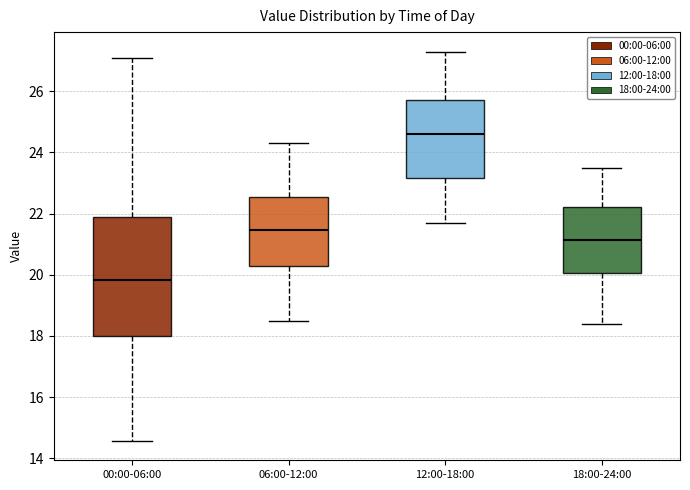

Comparing the boxes themselves (not the whiskers), which one is the tallest?

00:00-06:00